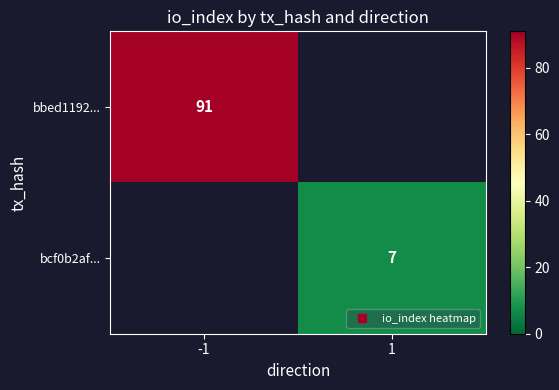

What is the total value across all series at 1?

7